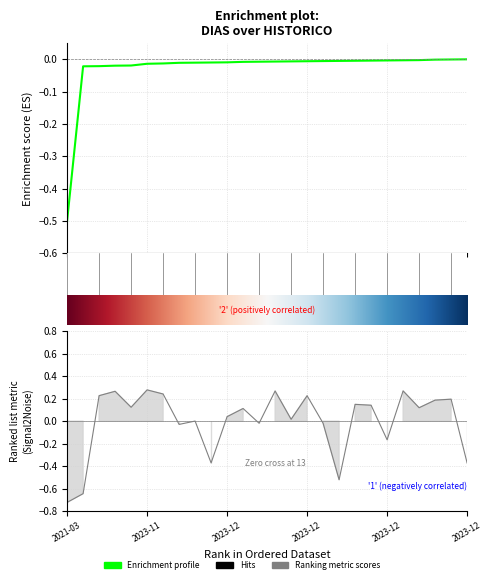

What is the label of the 18th point from the left?

2023-12-11